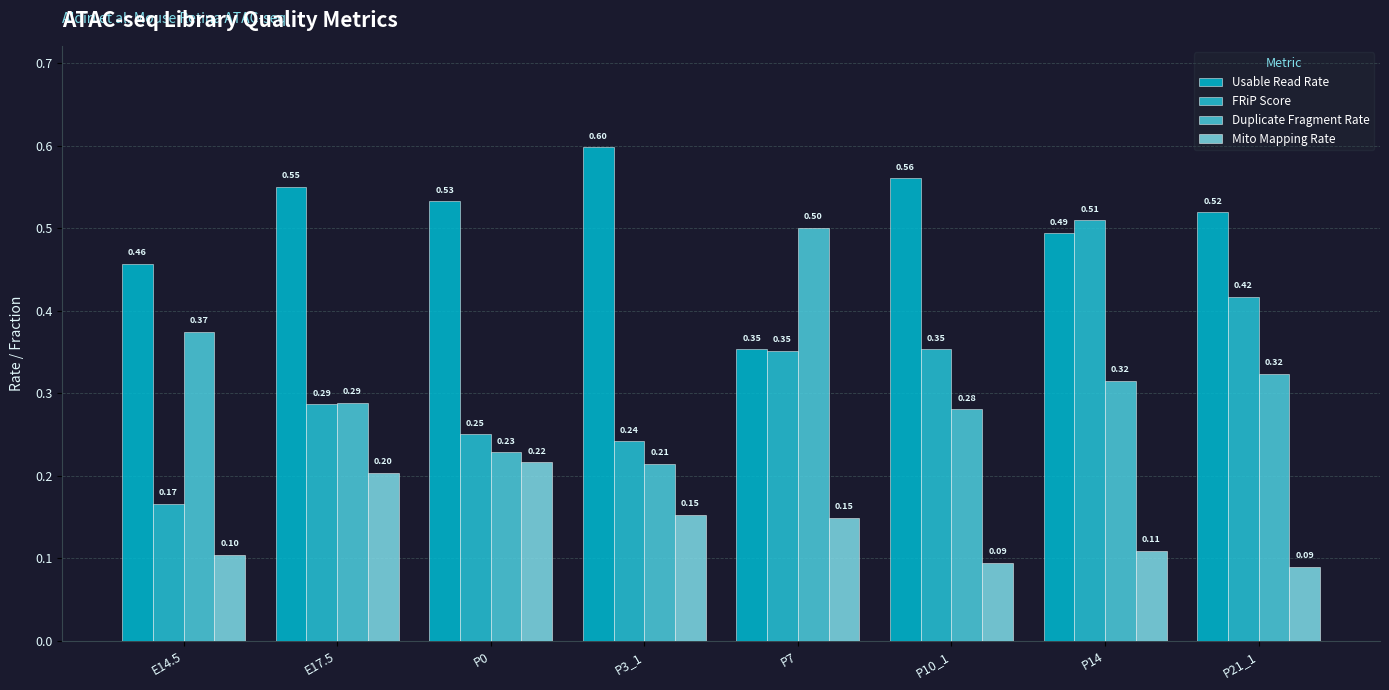

Reading left to right, transcribe all the data shown in this chart.

Usable Read Rate: 0.5	0.6	0.5	0.6	0.4	0.6	0.5	0.5
FRiP Score: 0.2	0.3	0.3	0.2	0.4	0.4	0.5	0.4
Duplicate Fragment Rate: 0.4	0.3	0.2	0.2	0.5	0.3	0.3	0.3
Mito Mapping Rate: 0.1	0.2	0.2	0.2	0.1	0.1	0.1	0.1